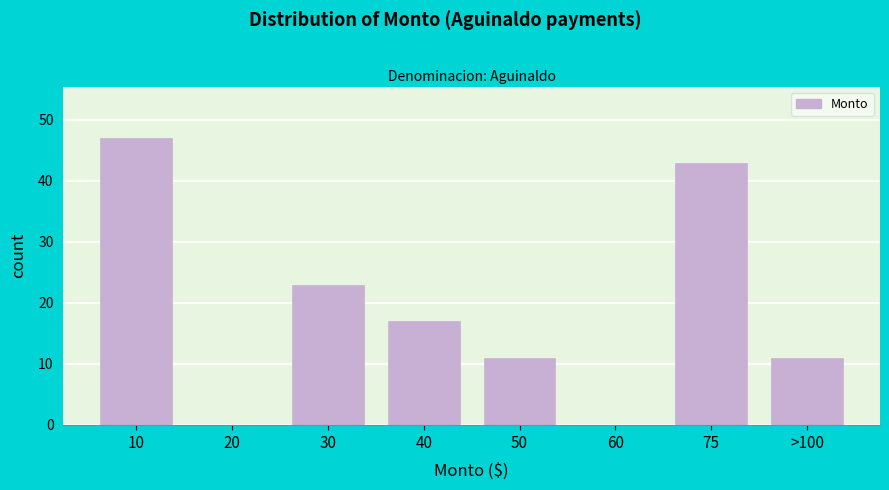

Reading left to right, extract all data points from this chart.

10=47	20=0	30=23	40=17	50=11	60=0	75=43	>100=11